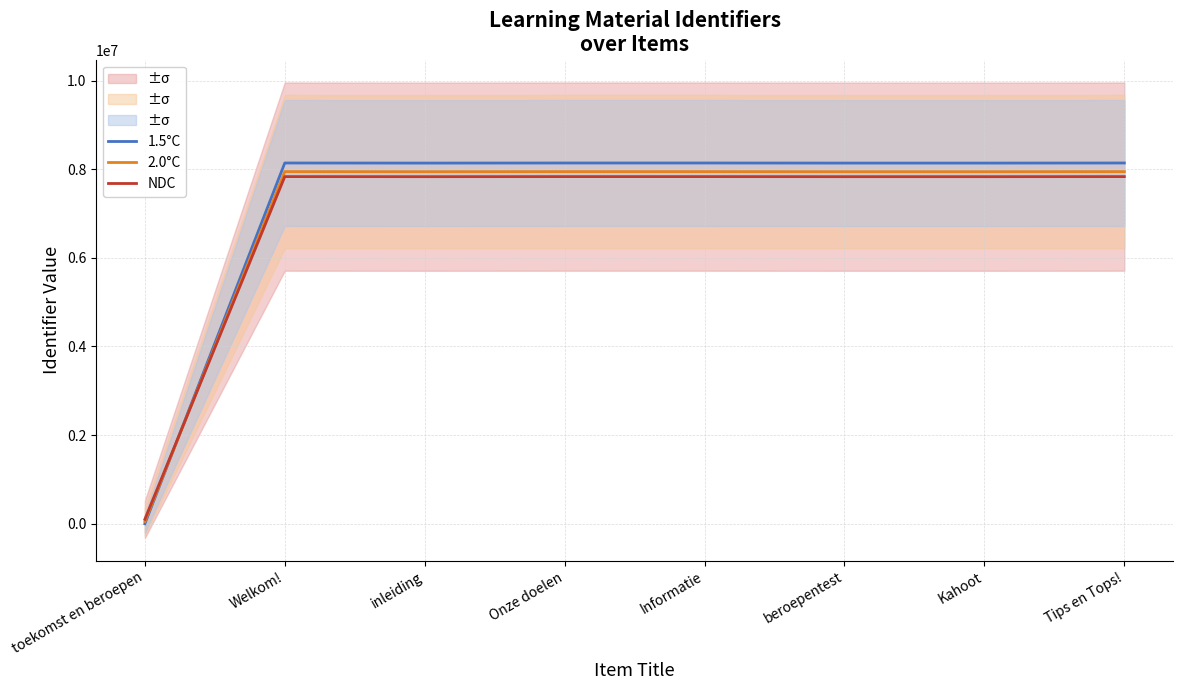

In 2.0°C, how many points are lower than both neighbors (excluding endpoints)?

2